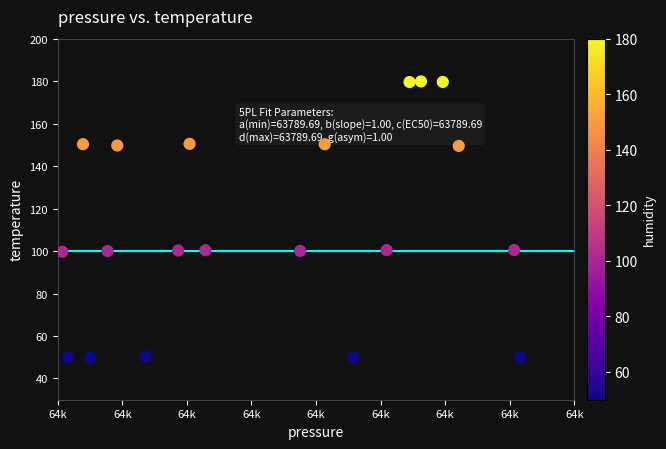

What is the range of Y values (max minus min)?

130.1